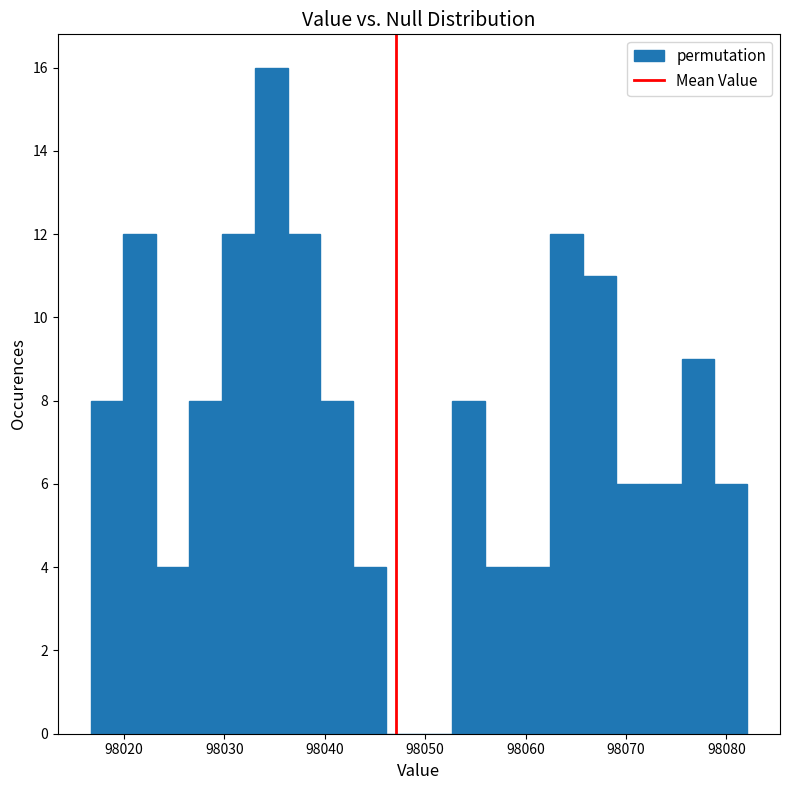

Read against the x-axis, roughly where is the centre of the tallest bar?

98035